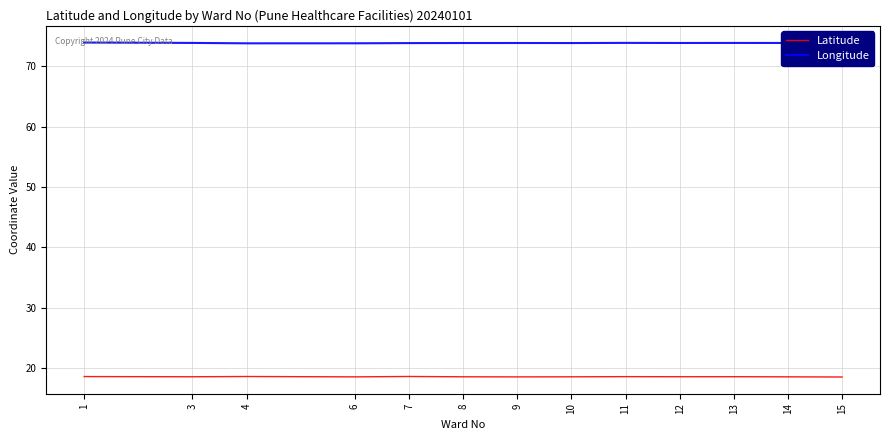

What is the spread (max minus min) of values at 11?

55.3